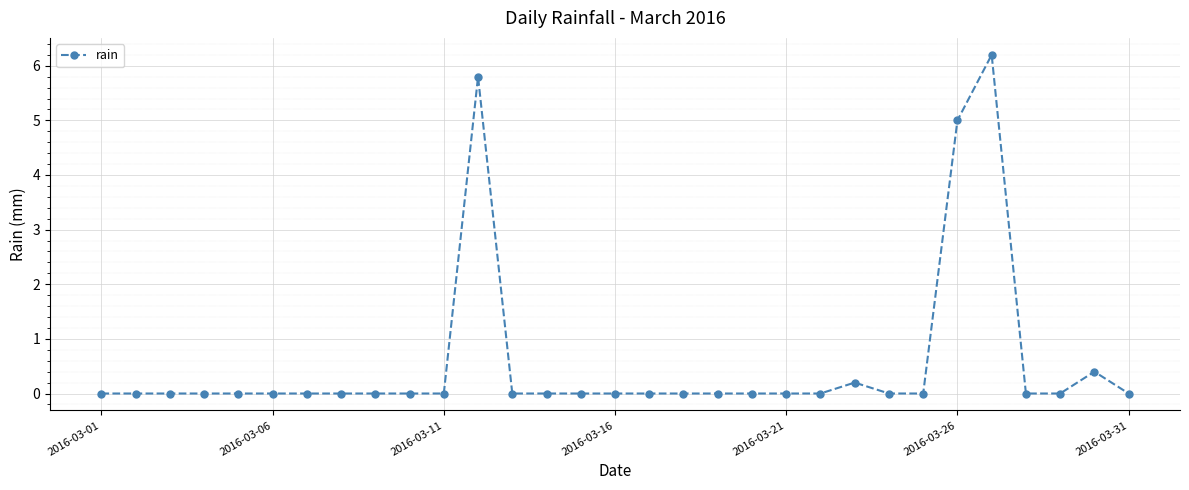

True or false: the data has more than 0 interior local peaks.

True